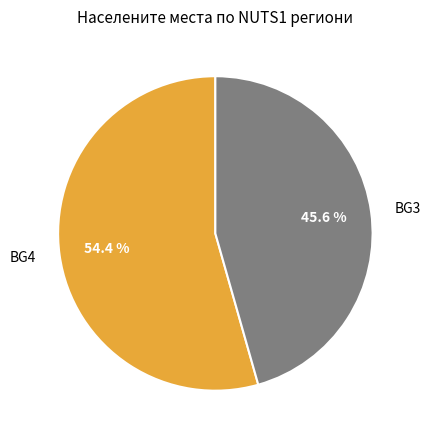

Rank the categories by value from highest to lowest.

BG4, BG3